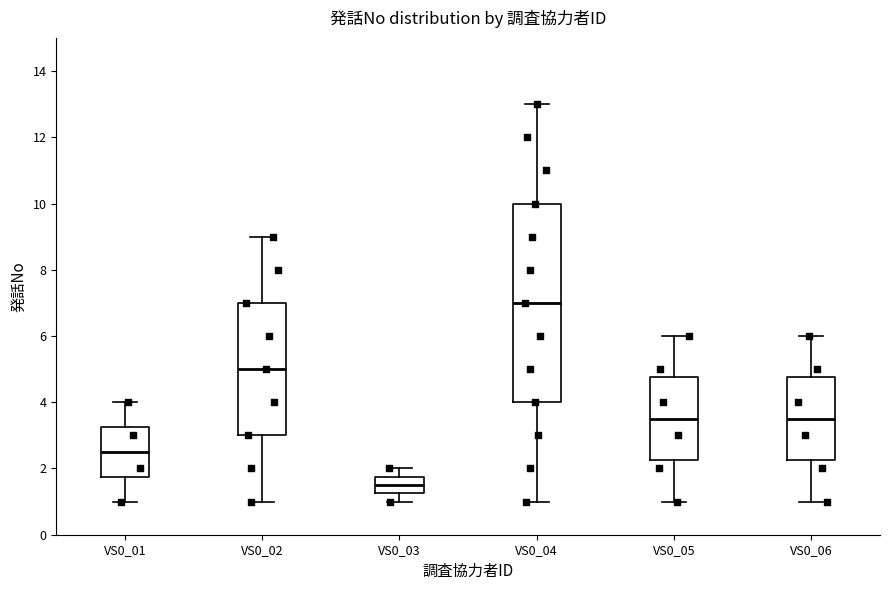

Which box is the tallest, from its lower edge to its upper edge?

VS0_04